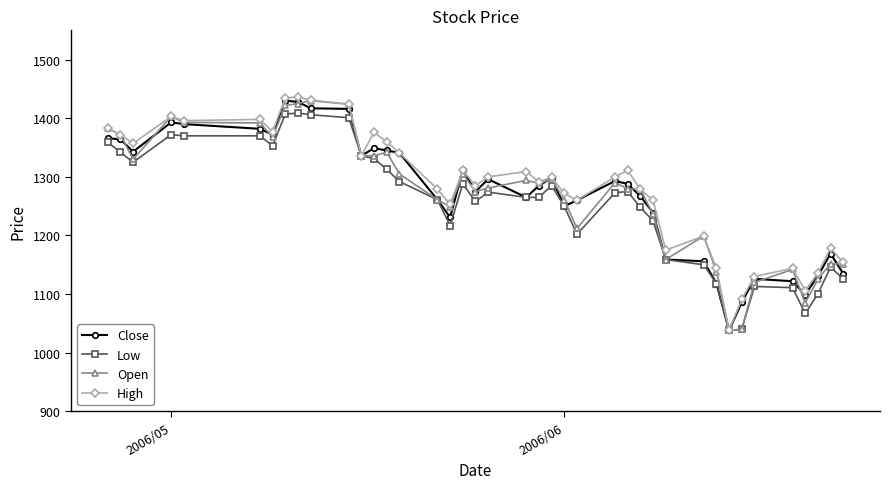

What is the value of the Open point at the 38th from the left?

1125